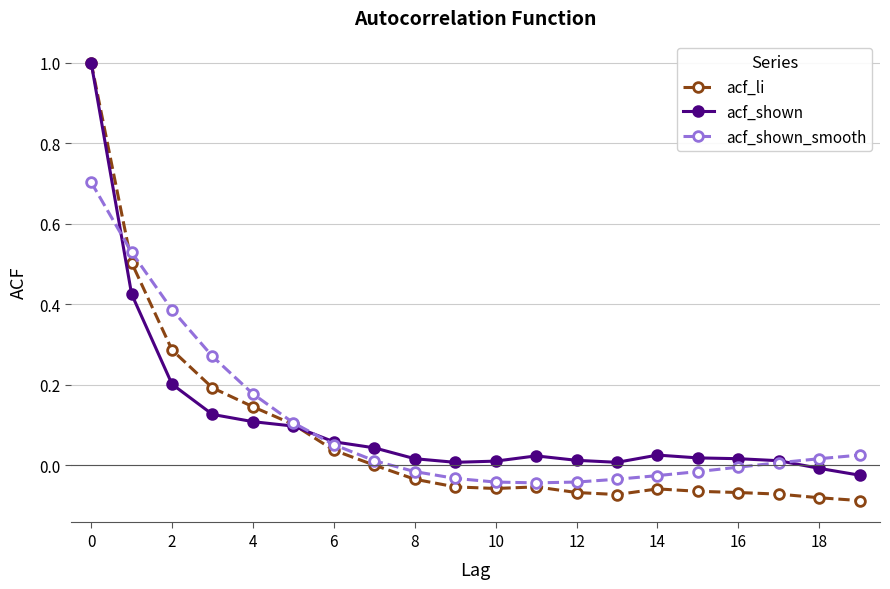

What is the maximum value shown in the chart?

1.0